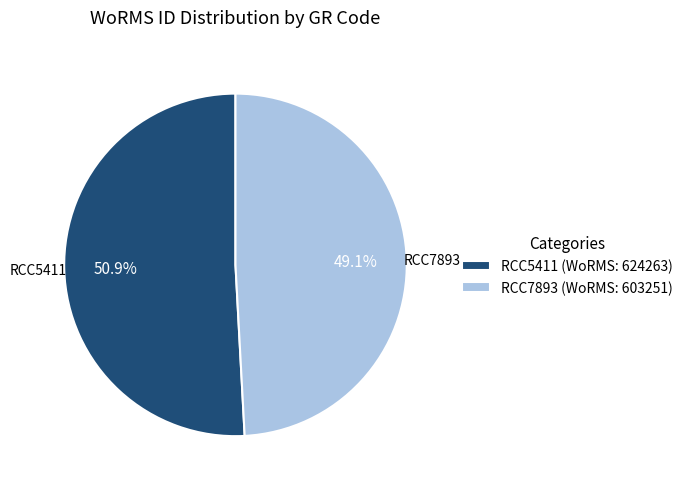

Is the sum of RCC7893 and RCC5411 greater than half?

Yes